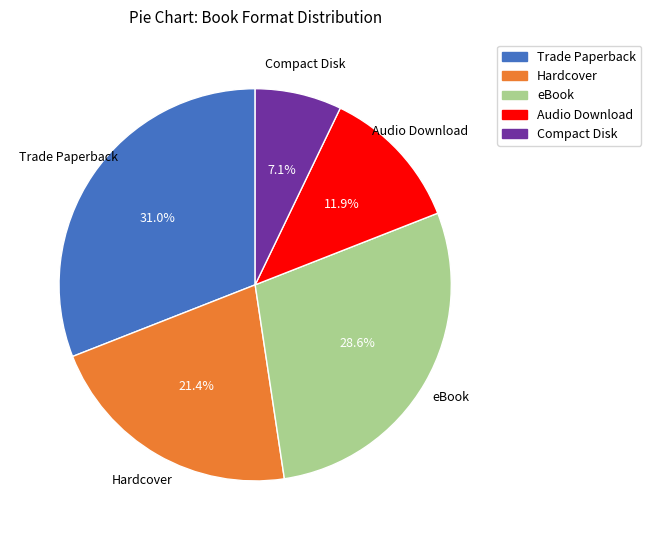

Does Audio Download represent more than half of the total?

No